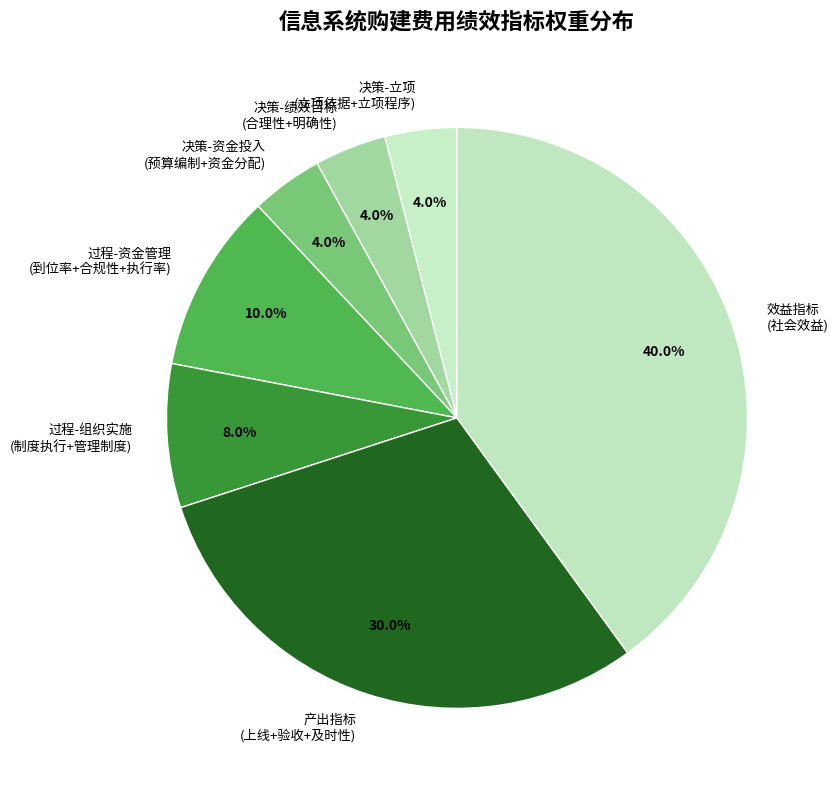

Does 效益指标 (社会效益) account for over 50% of the chart?

No